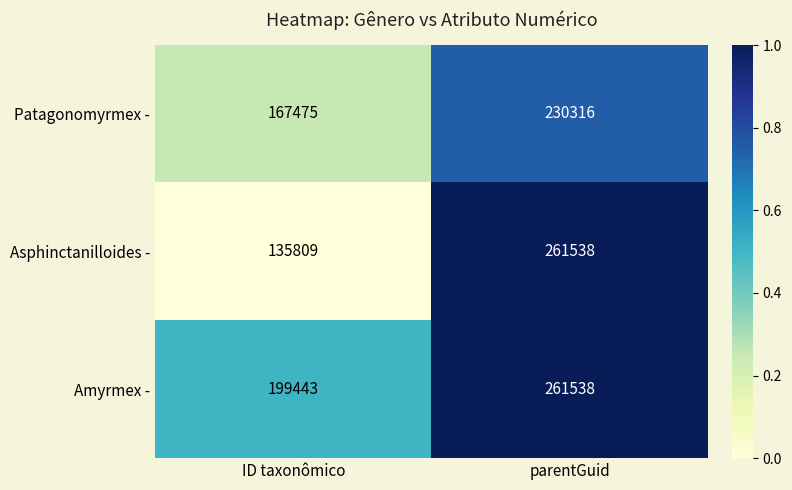

What is the total value across all series at parentGuid?

753392